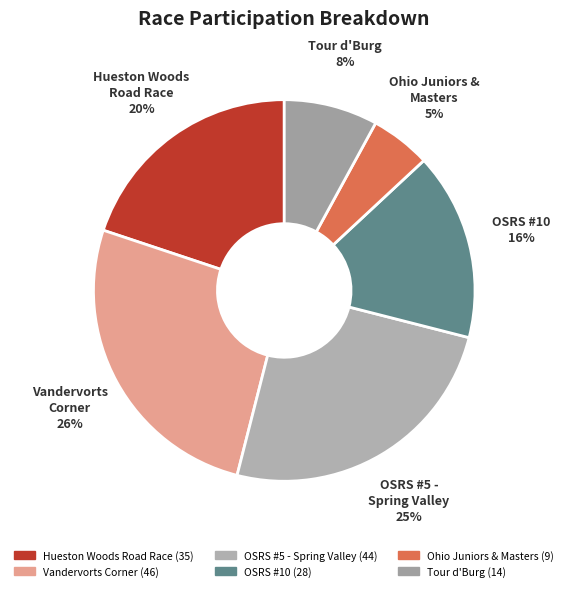

To the nearest percent, what is the average slice percentage?

17%